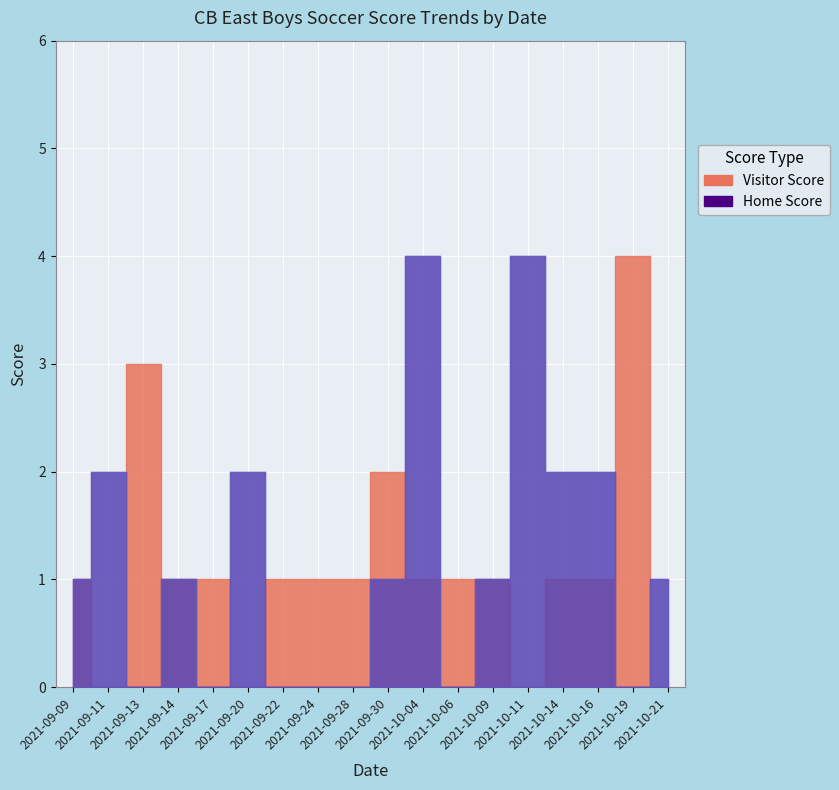

What is the label of the 17th point from the left?

2021-10-19